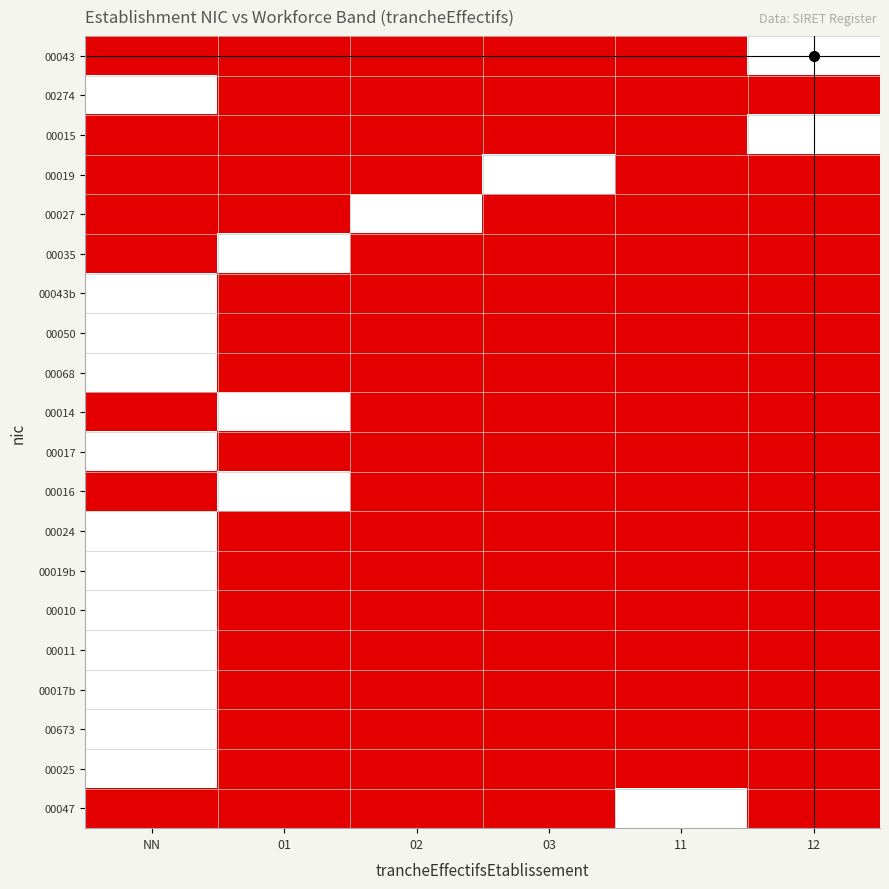

Reading right to left, transcribe all the data shown in this chart.

00043: 12=1	11=0	03=0	02=0	01=0	NN=0
00274: 12=0	11=0	03=0	02=0	01=0	NN=1
00015: 12=1	11=0	03=0	02=0	01=0	NN=0
00019: 12=0	11=0	03=1	02=0	01=0	NN=0
00027: 12=0	11=0	03=0	02=1	01=0	NN=0
00035: 12=0	11=0	03=0	02=0	01=1	NN=0
00043b: 12=0	11=0	03=0	02=0	01=0	NN=1
00050: 12=0	11=0	03=0	02=0	01=0	NN=1
00068: 12=0	11=0	03=0	02=0	01=0	NN=1
00014: 12=0	11=0	03=0	02=0	01=1	NN=0
00017: 12=0	11=0	03=0	02=0	01=0	NN=1
00016: 12=0	11=0	03=0	02=0	01=1	NN=0
00024: 12=0	11=0	03=0	02=0	01=0	NN=1
00019b: 12=0	11=0	03=0	02=0	01=0	NN=1
00010: 12=0	11=0	03=0	02=0	01=0	NN=1
00011: 12=0	11=0	03=0	02=0	01=0	NN=1
00017b: 12=0	11=0	03=0	02=0	01=0	NN=1
00673: 12=0	11=0	03=0	02=0	01=0	NN=1
00025: 12=0	11=0	03=0	02=0	01=0	NN=1
00047: 12=0	11=1	03=0	02=0	01=0	NN=0